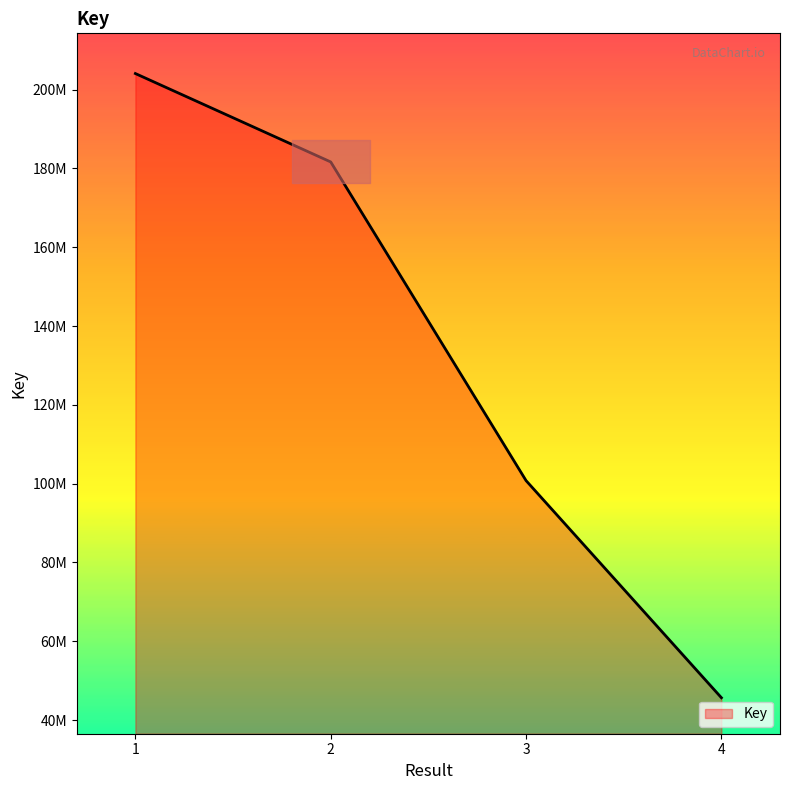

List the labels in order of value, smallest first.

4, 3, 2, 1